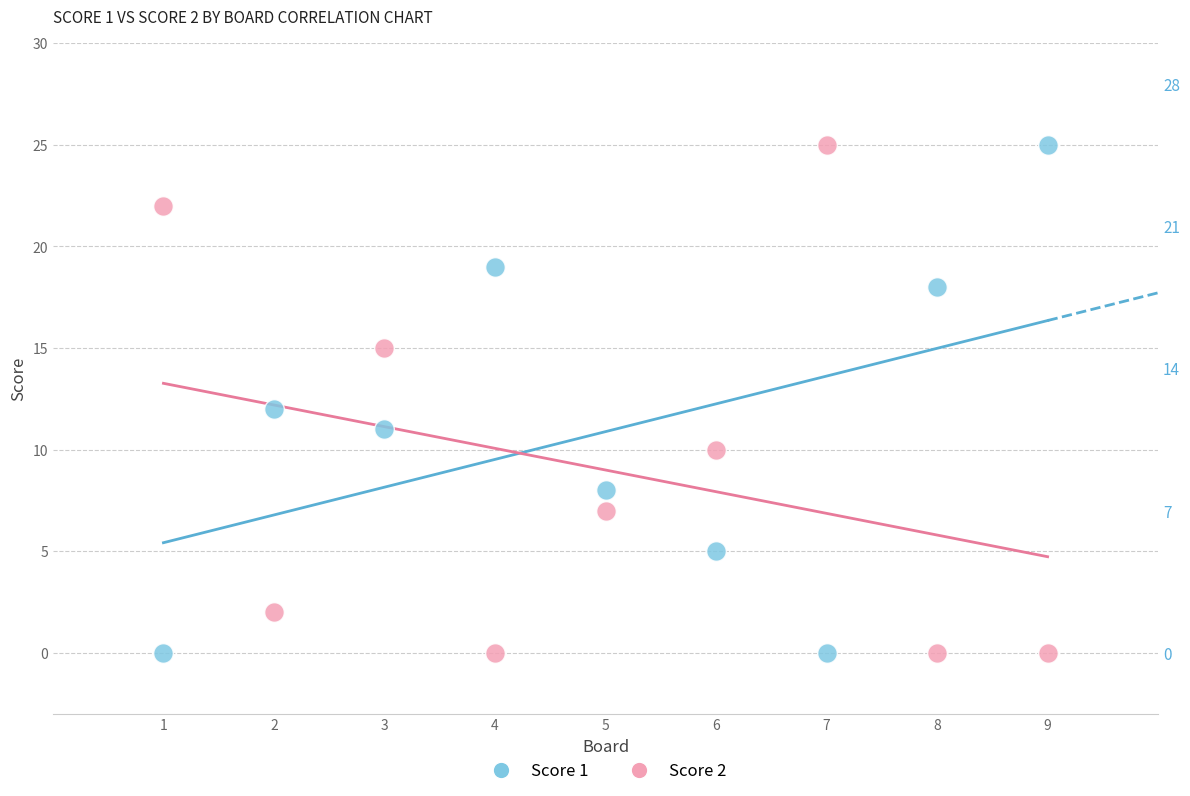

What are all the series names shown in the legend?

Score 1, Score 2